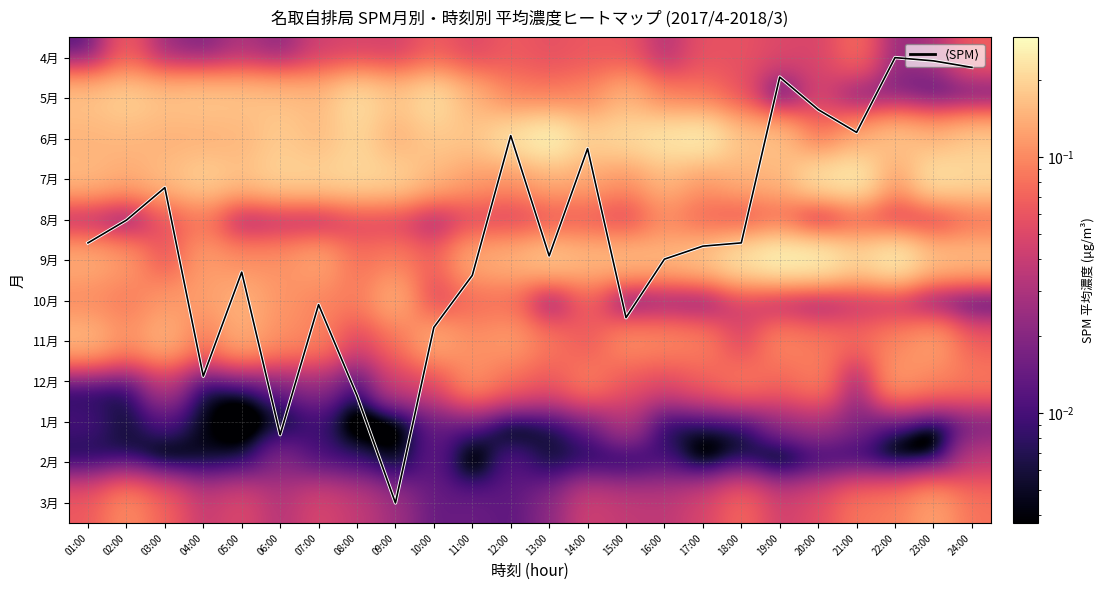

The value of 9月 at 09:00 is 0.1. True or false?

True